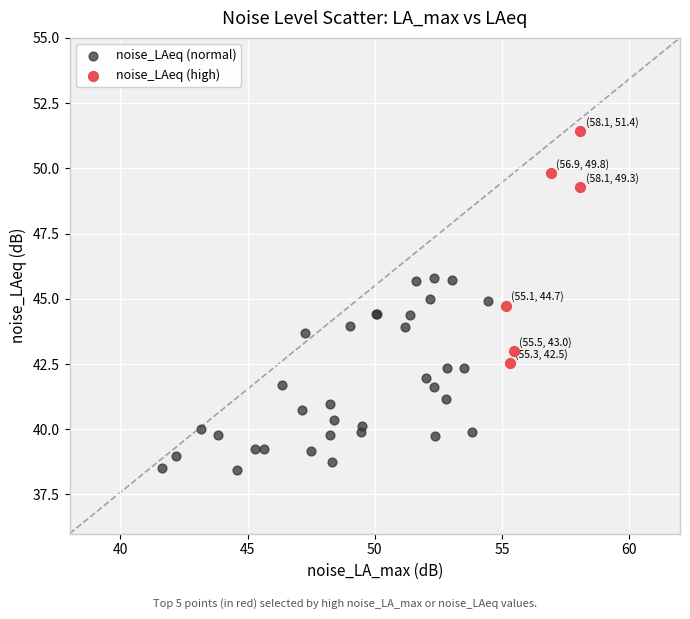

Which series contains the lowest Y value?

noise_LAeq (normal)